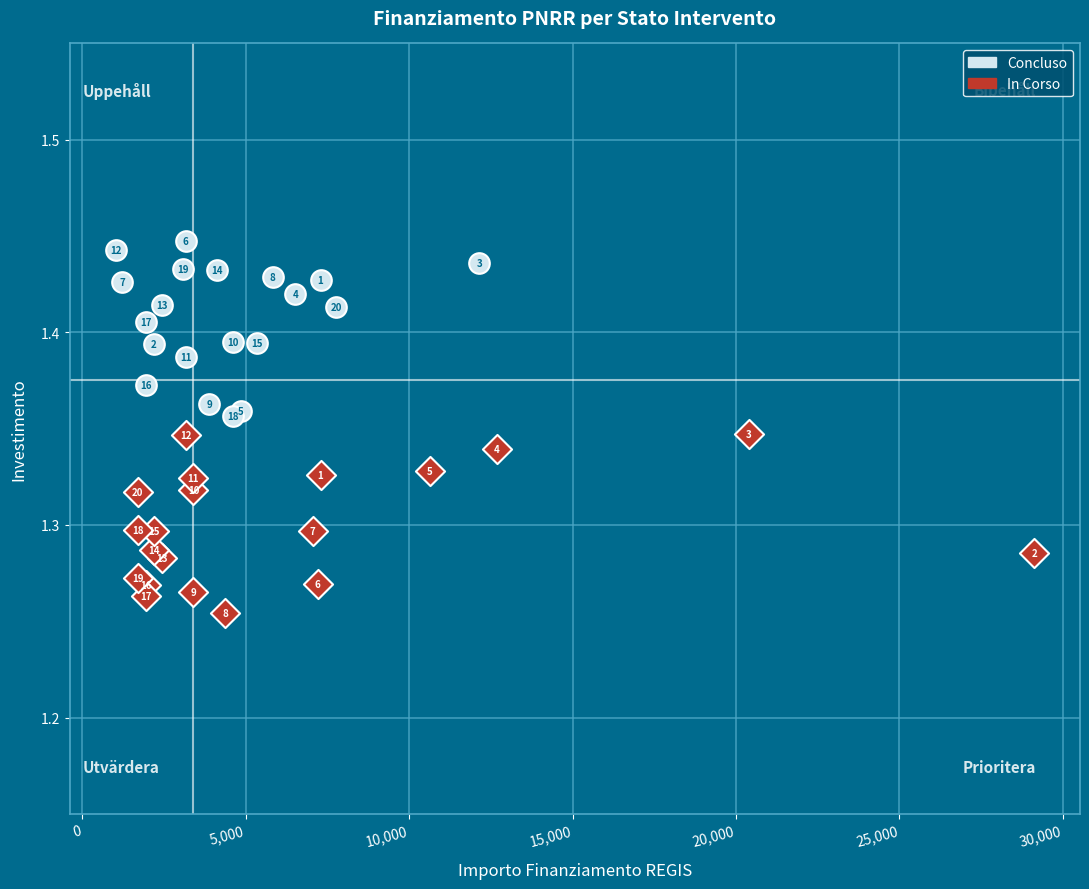

Which series has the largest Y range (max minus min)?

In Corso